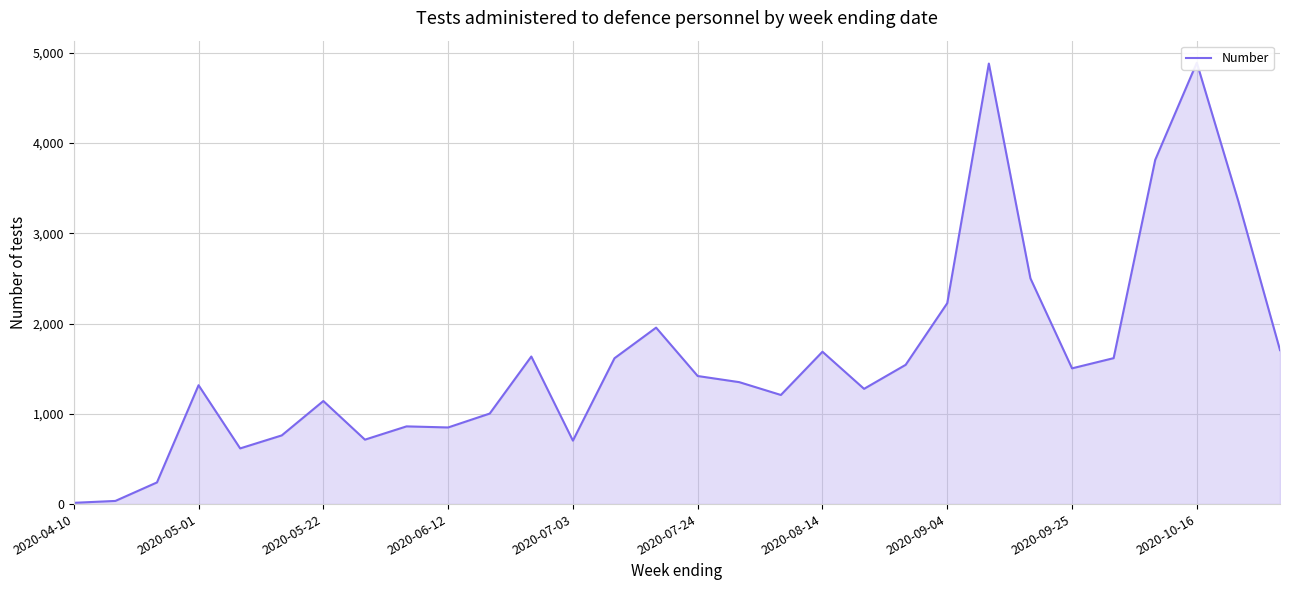

What is the average value?

1615